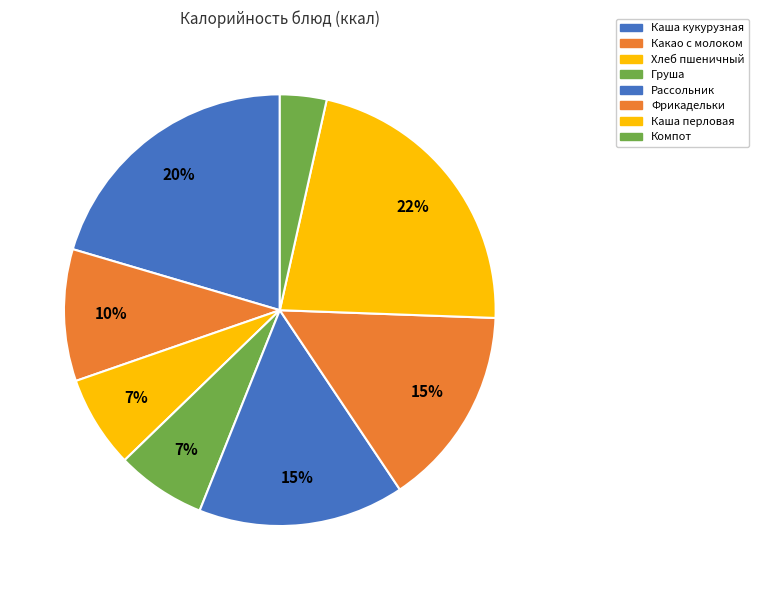

Which category has the smallest portion of the pie?

Компот